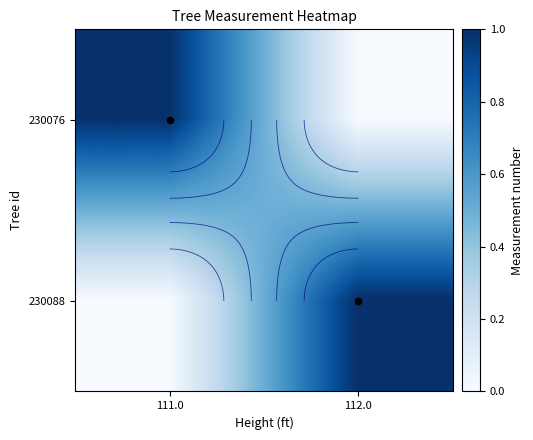

Which category has the highest value in the 230088 series?

112.0